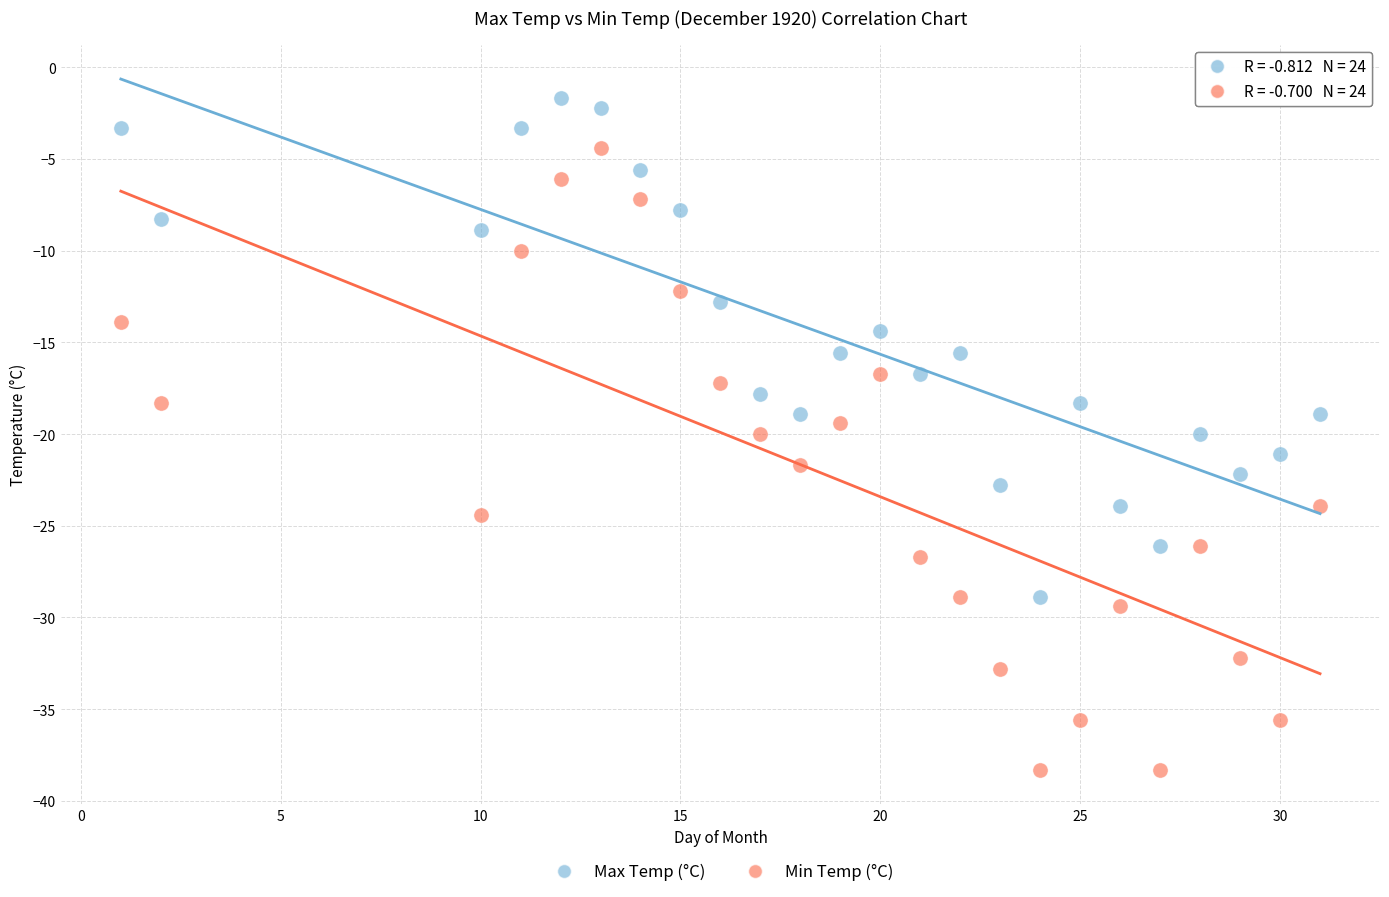

Which series contains the lowest Y value?

Min Temp (°C)